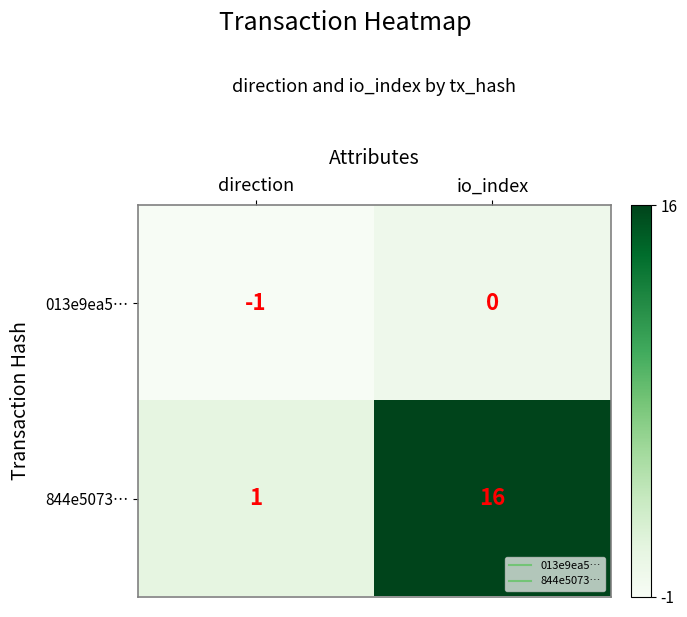

Reading left to right, list all the values displayed in this chart.

013e9ea5…: direction=-1	io_index=0
844e5073…: direction=1	io_index=16